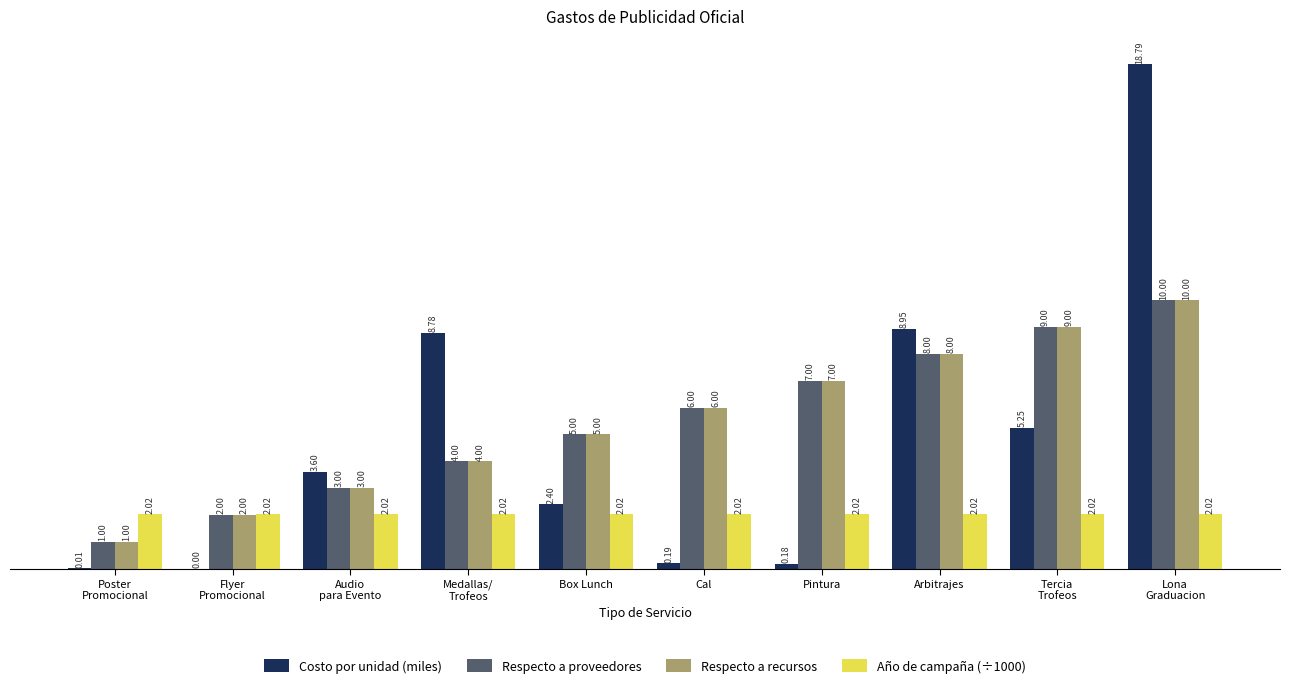

Where is Respecto a proveedores nearest to the value 5?

Box Lunch